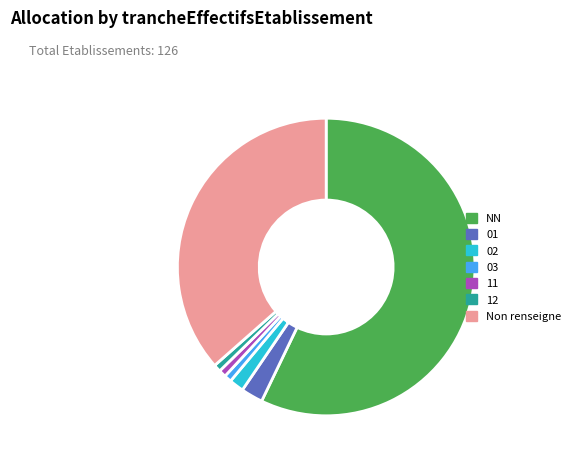

Does any single category account for the majority?

Yes